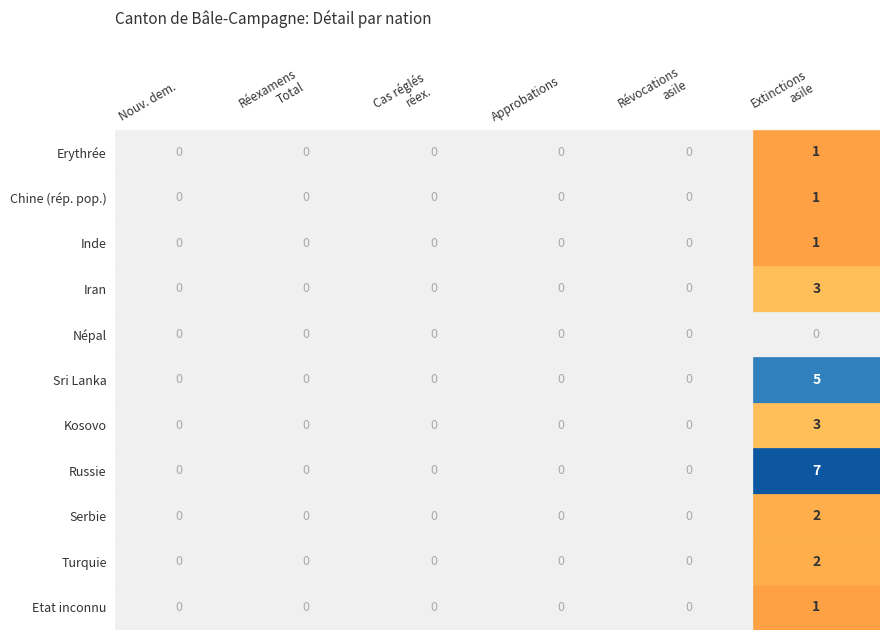

List the labels in order of Kosovo value, largest first.

5, 0, 1, 2, 3, 4